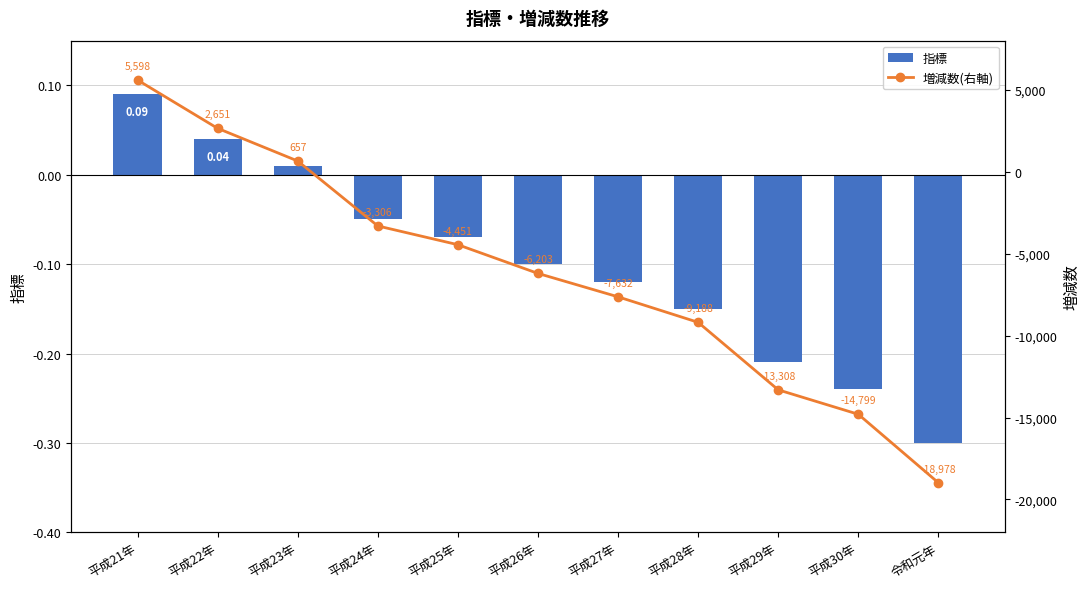

Reading right to left, extract all data points from this chart.

指標: 令和元年=-0.3	平成30年=-0.2	平成29年=-0.2	平成28年=-0.1	平成27年=-0.1	平成26年=-0.1	平成25年=-0.1	平成24年=-0.1	平成23年=0.0	平成22年=0.0	平成21年=0.1
増減数(右軸): 令和元年=-18978.0	平成30年=-14799.0	平成29年=-13308.0	平成28年=-9188.0	平成27年=-7632.0	平成26年=-6203.0	平成25年=-4451.0	平成24年=-3306.0	平成23年=657.0	平成22年=2651.0	平成21年=5598.0